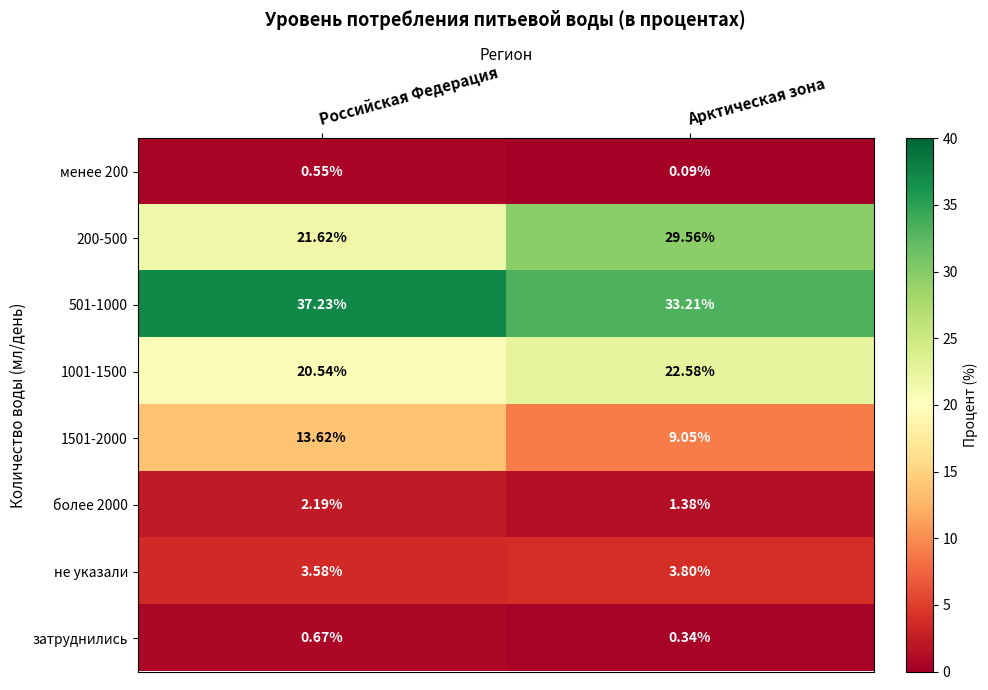

At which label is менее 200 closest to 0?

Арктическая зона